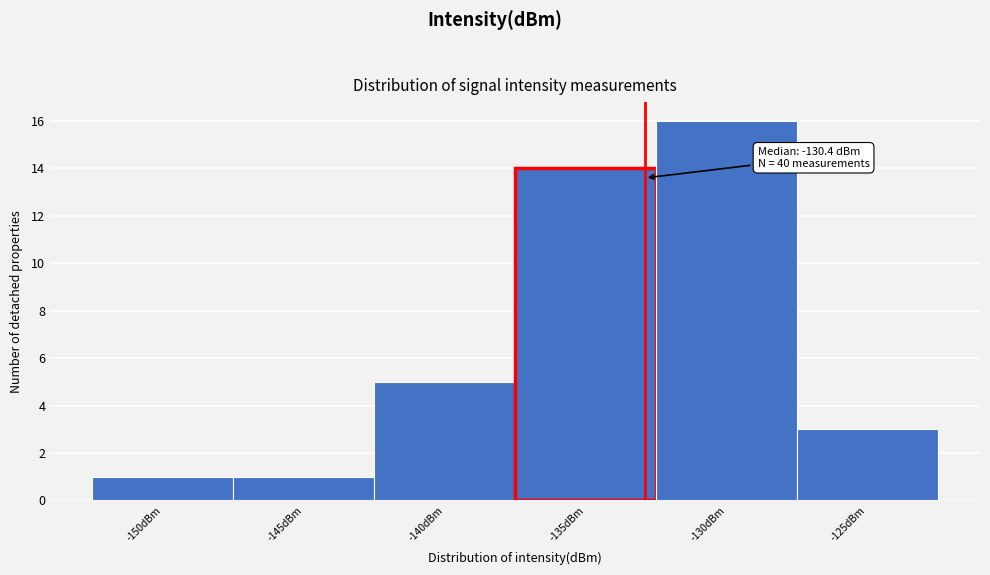

Reading right to left, list all the values displayed in this chart.

-125dBm=3	-130dBm=16	-135dBm=14	-140dBm=5	-145dBm=1	-150dBm=1